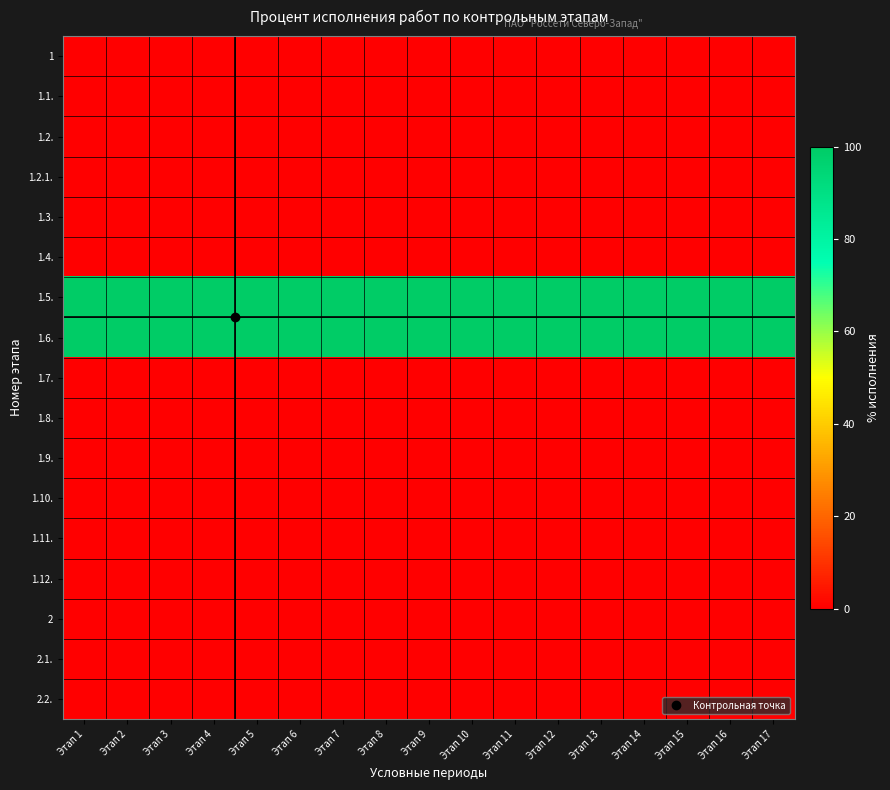

At which category is the sum across all series the highest?

Этап 1